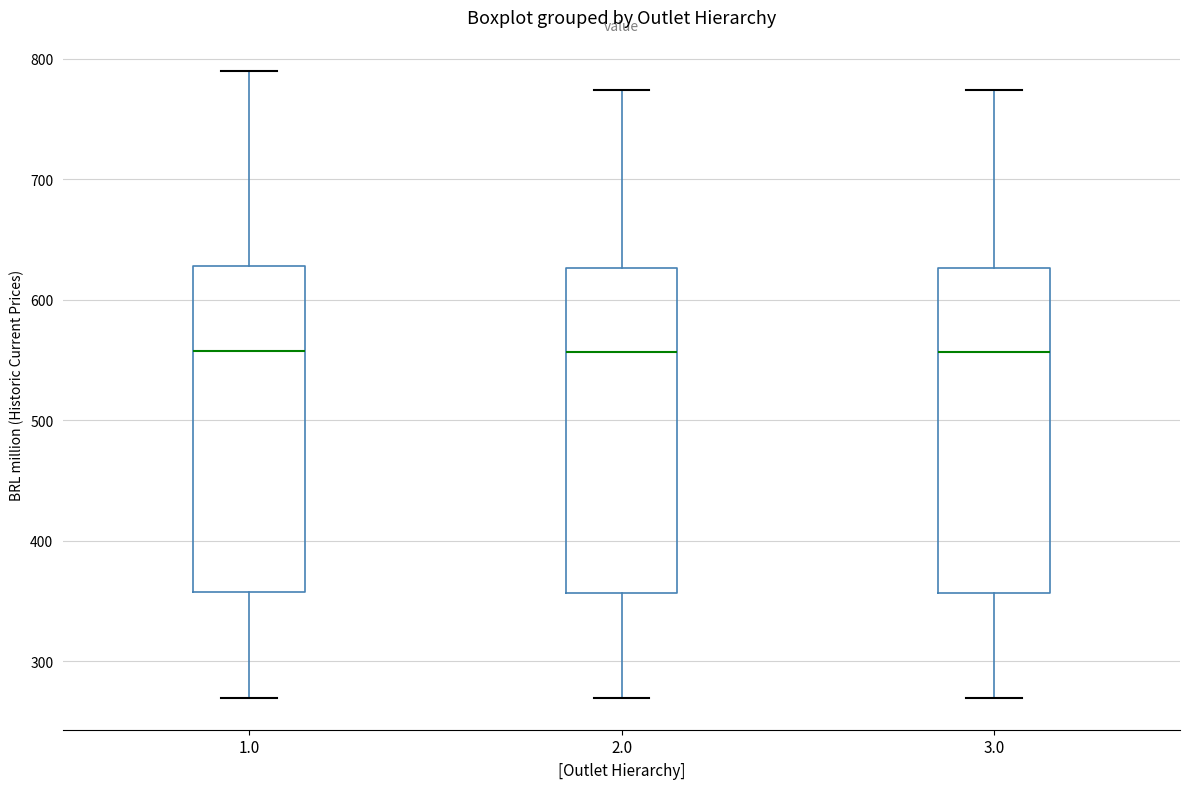

Where is the lower edge of the box at x = 1.0 on the y-axis? The values are not printed on the chart, so give them approximately, as read against the axis.

360